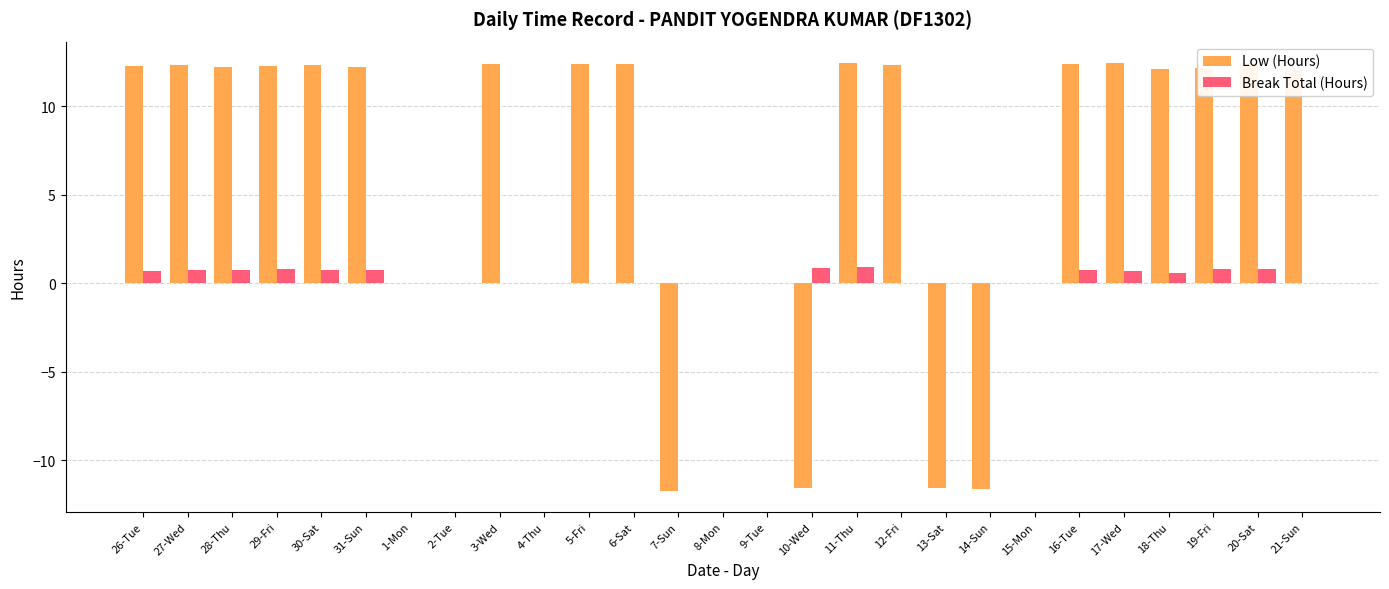

Where does the Low (Hours) series first go above 12?

26-Tue